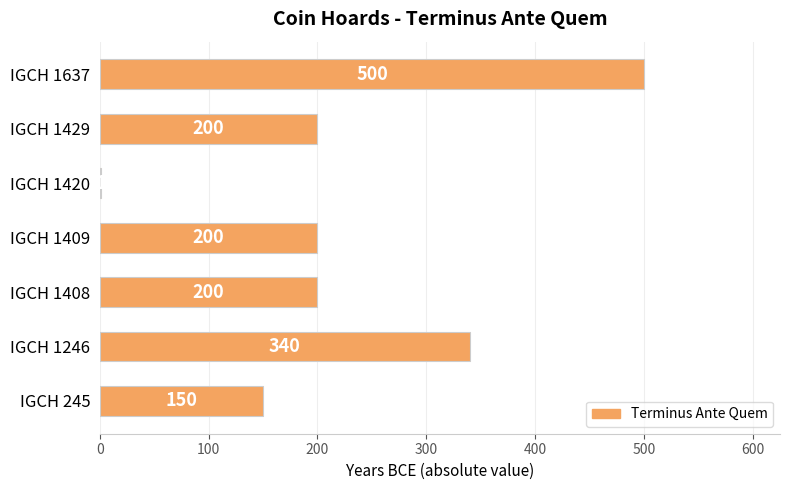

Are the bars horizontal?

Yes